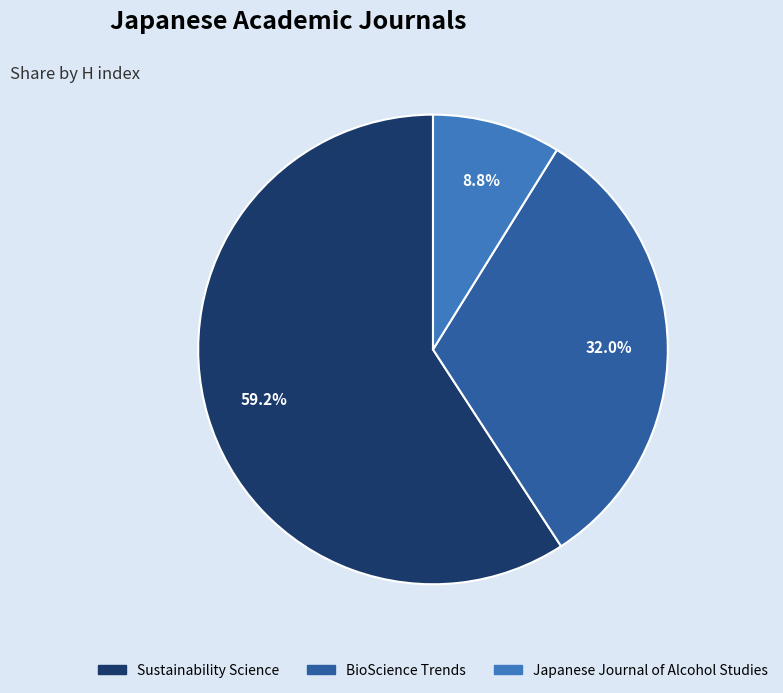

What is the total percentage of BioScience Trends and Sustainability Science?

91.2%